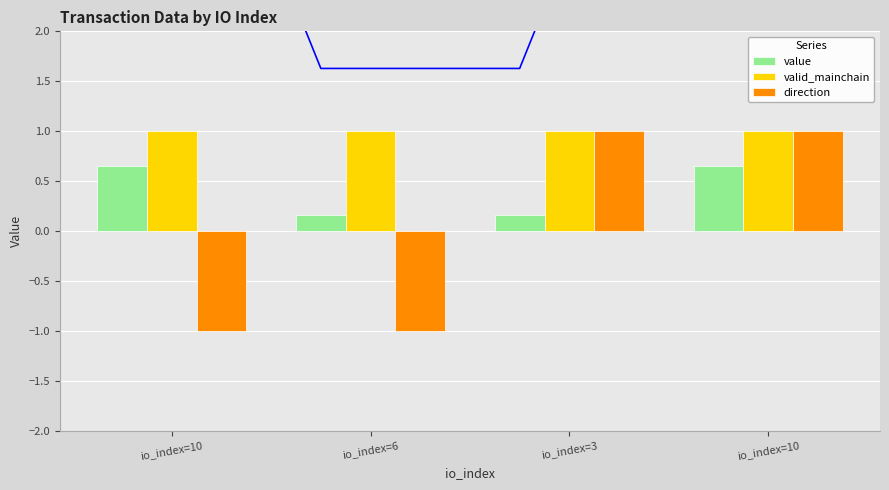

Does the chart contain stacked bars?

No